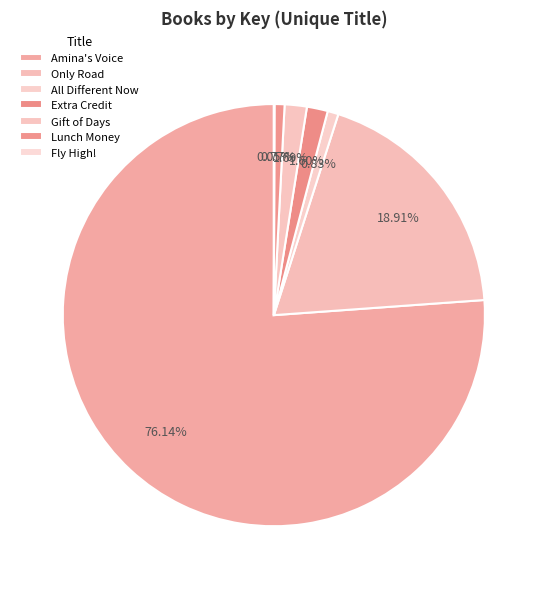

Rank the categories by value from highest to lowest.

Amina's Voice, Only Road, Gift of Days, Extra Credit, All Different Now, Lunch Money, Fly High!